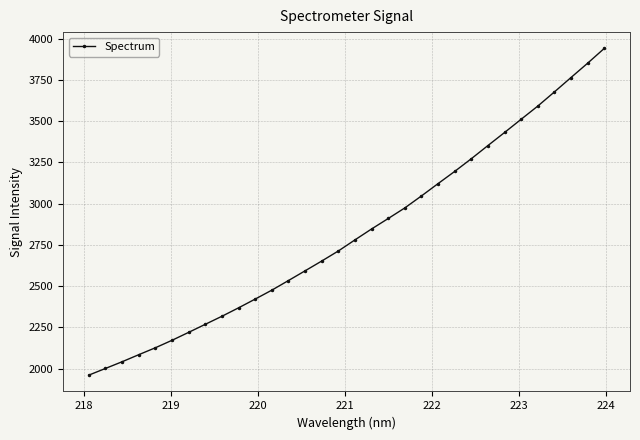

What is the difference between the second highest and second lowest values?

1850.0